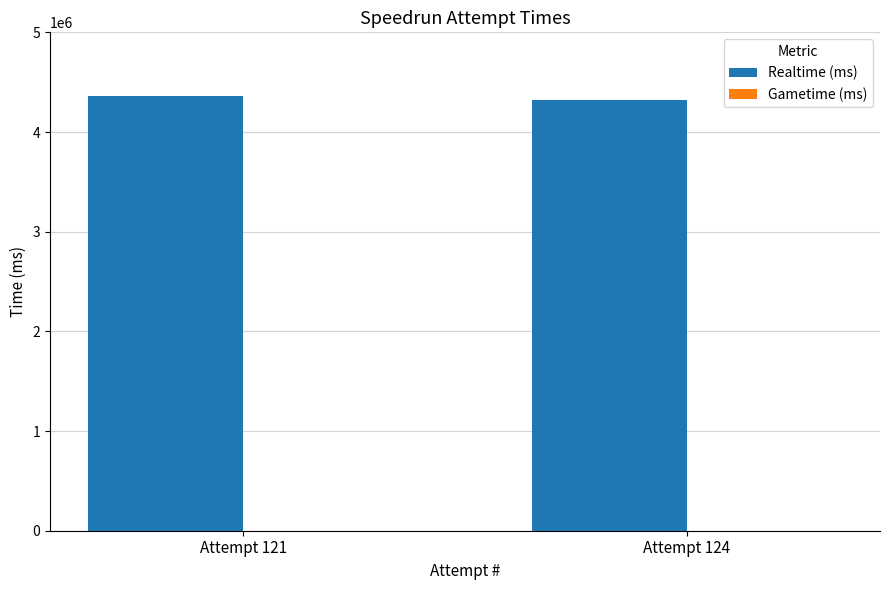

Reading right to left, extract all data points from this chart.

4324795	4360596